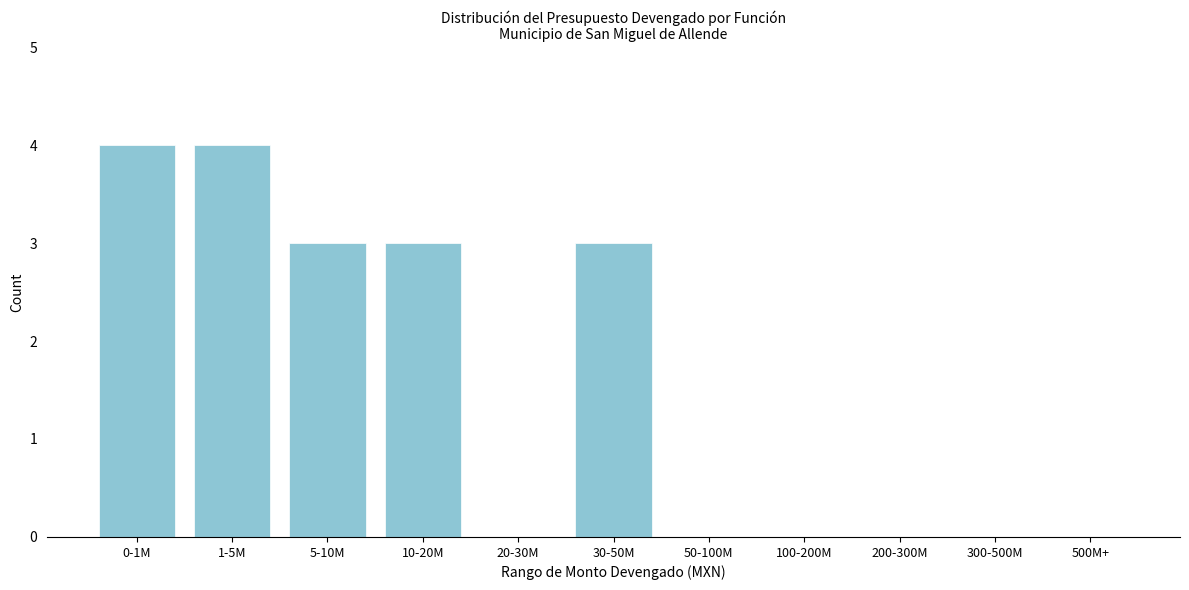

Reading left to right, transcribe all the data shown in this chart.

0-1M=4	1-5M=4	5-10M=3	10-20M=3	20-30M=0	30-50M=3	50-100M=0	100-200M=0	200-300M=0	300-500M=0	500M+=0